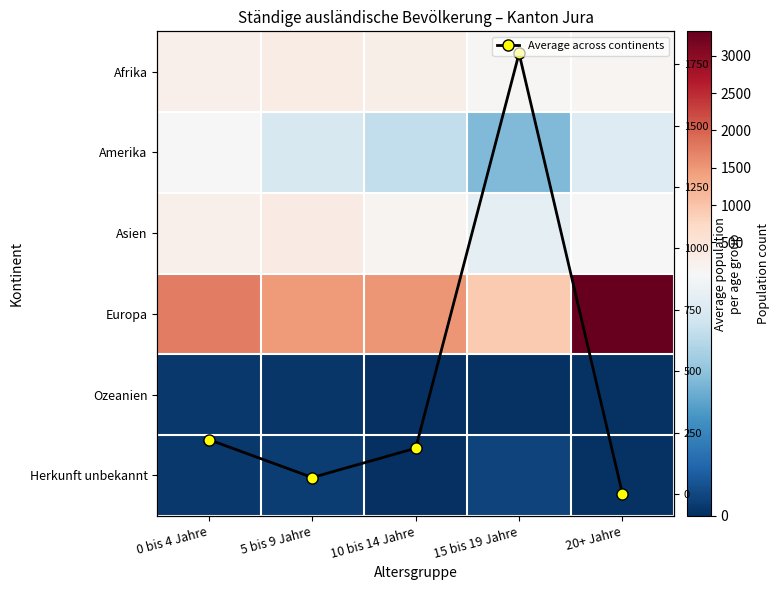

The value of Amerika at 10 bis 14 Jahre is 39.1. True or false?

False